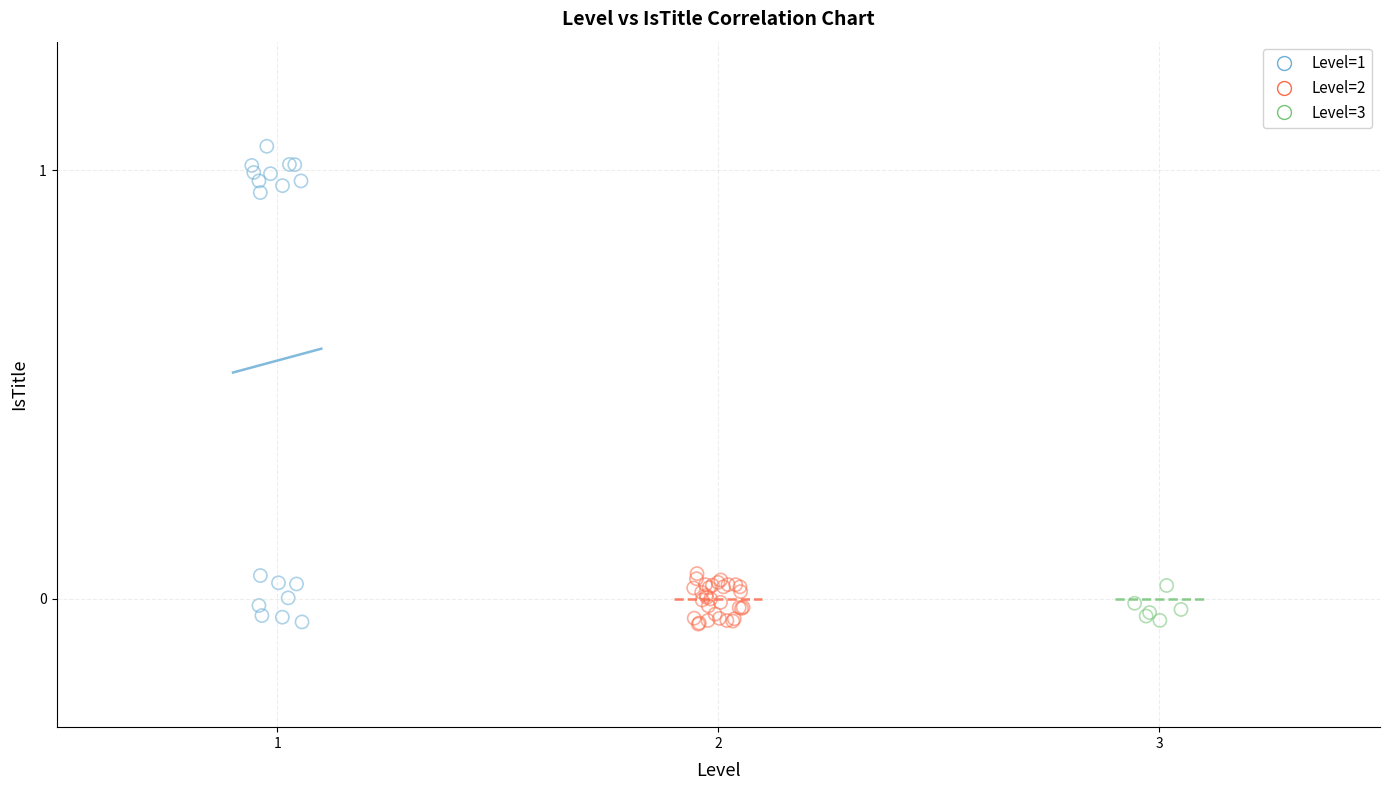

Which series reaches the maximum Y coordinate?

Level=1